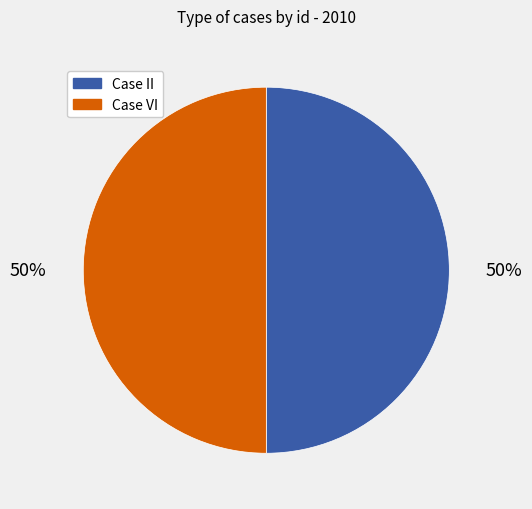

To the nearest percent, what is the average slice percentage?

50%